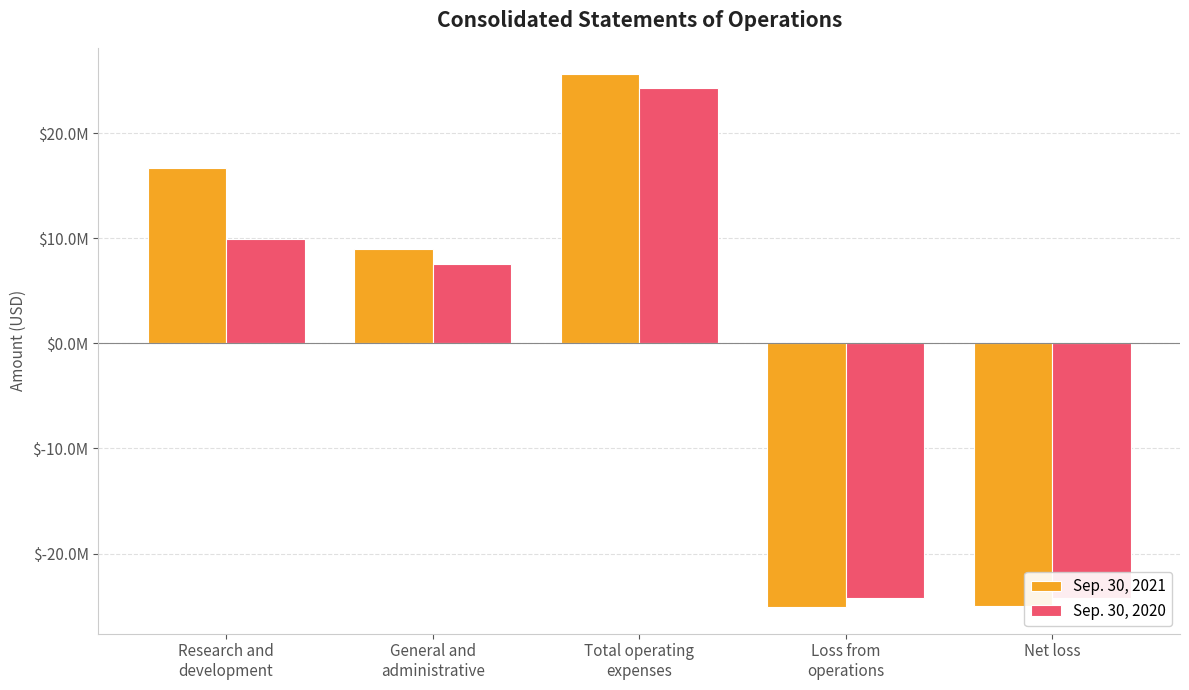

What is the total value across all series at General and
administrative?

16470231